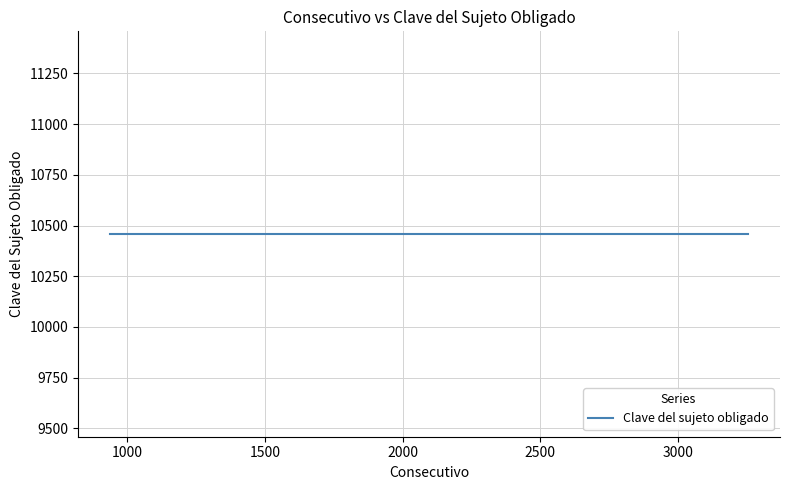

What is the average value of the Clave del sujeto obligado series?

10458